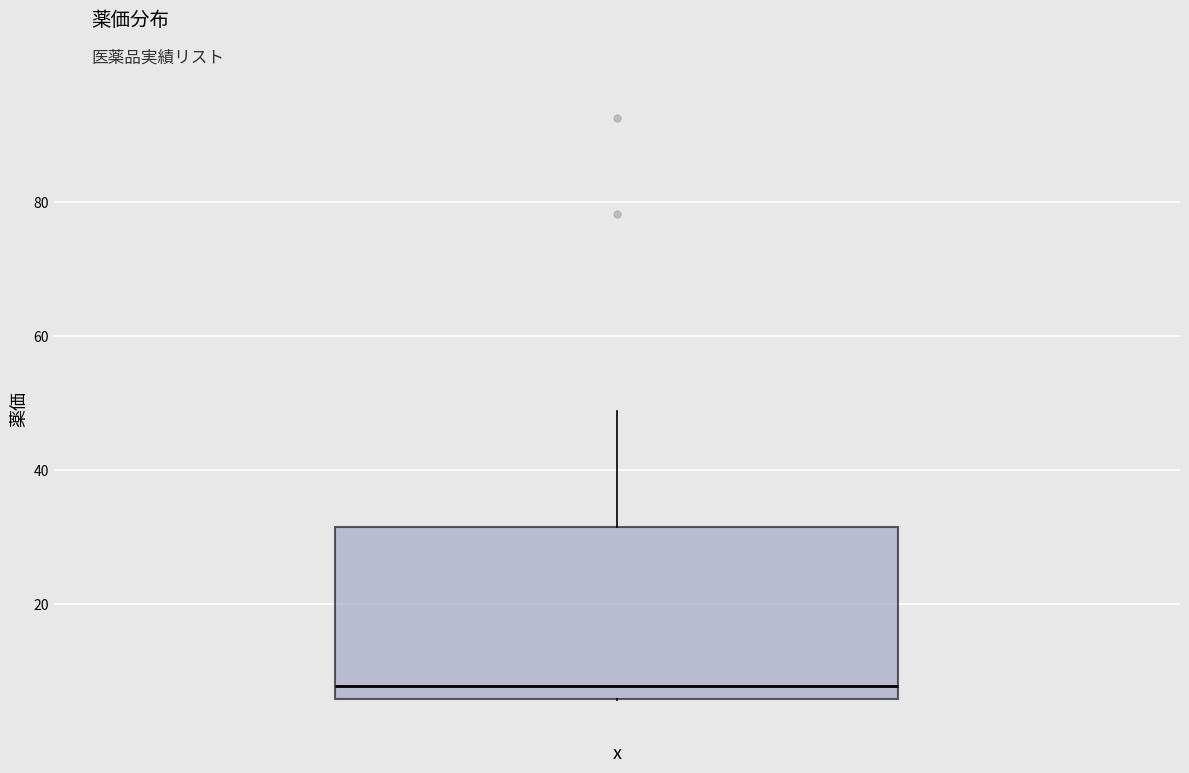

Read this box plot against the y-axis: the position of the median line, the range covered by the box, and the ends of both whiskers. The values are not printed on the chart, so give them approximately, as read against the axis.

median 8, box 6 to 32, whiskers 6 to 48